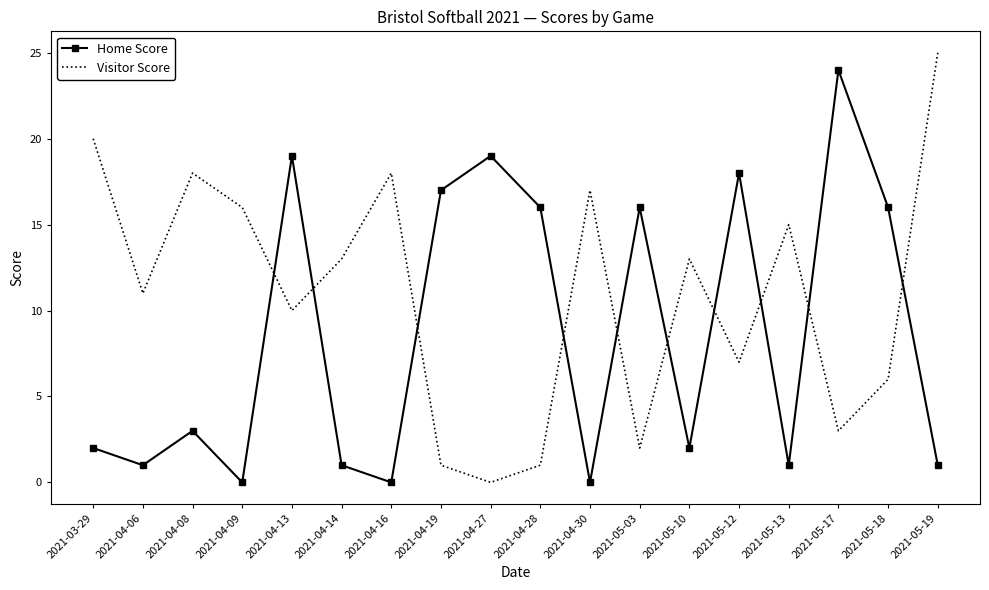

What is the difference between the Home Score values at 2021-05-19 and 2021-04-30?

1